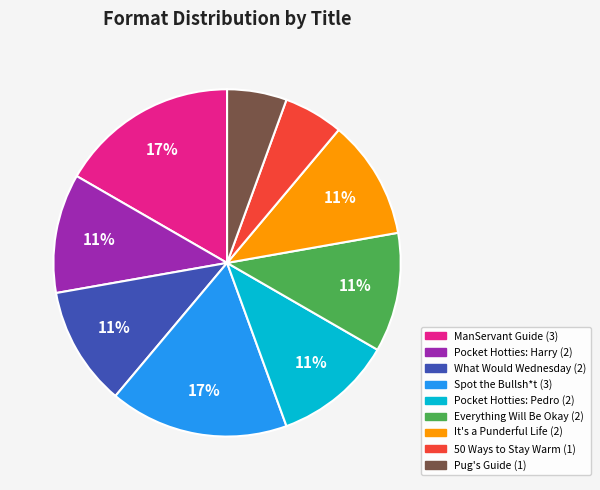

How many segments does this pie chart have?

9